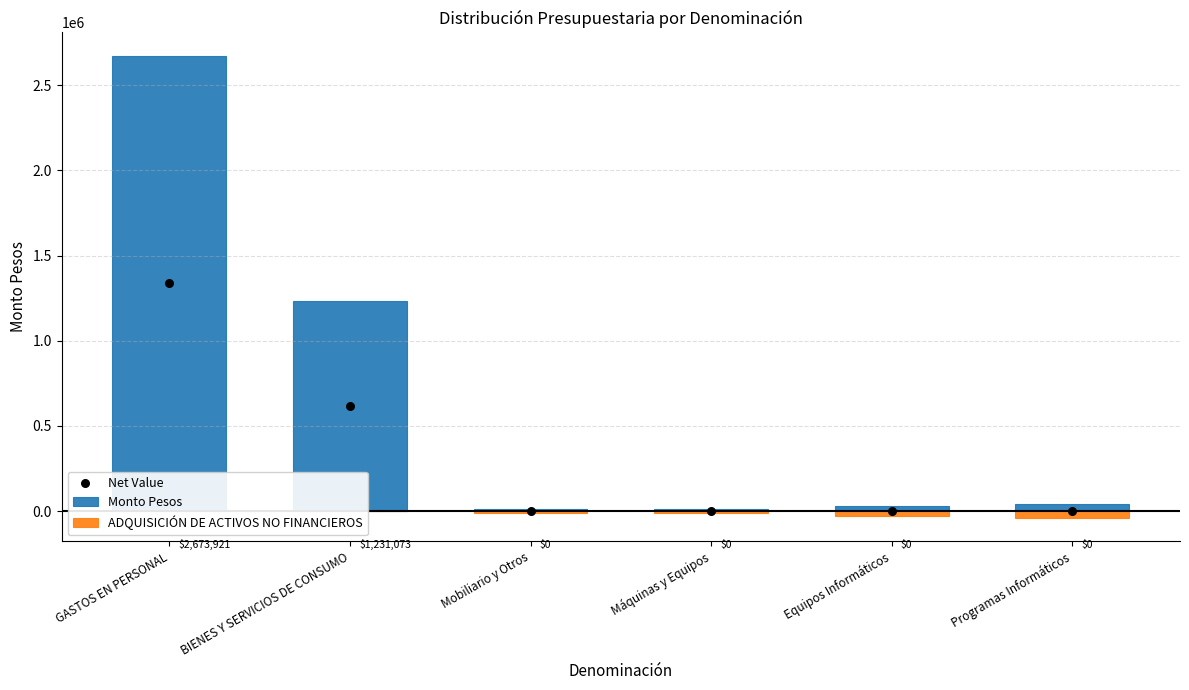

What are all the series names shown in the legend?

Monto Pesos, ADQUISICIÓN DE ACTIVOS NO FINANCIEROS, Net Value